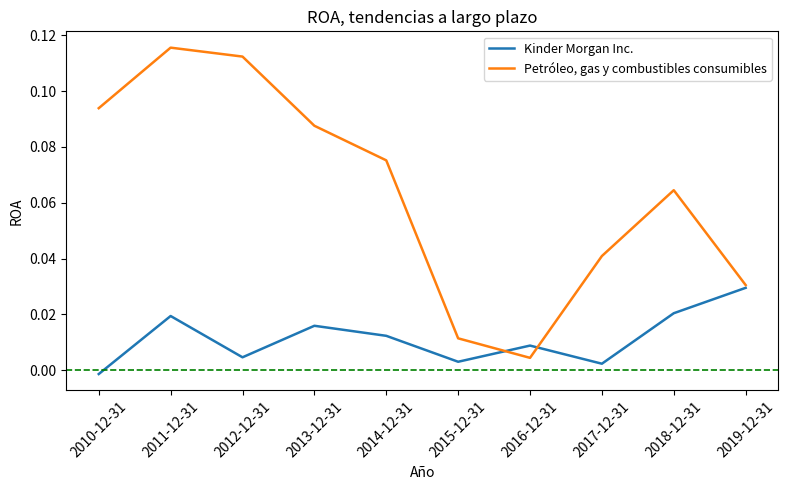

Which series has the widest spread of values?

Petróleo, gas y combustibles consumibles